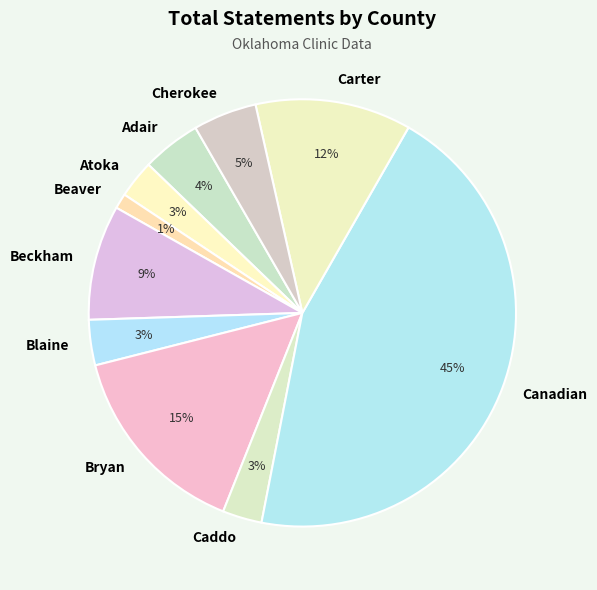

Does Blaine account for over 50% of the chart?

No